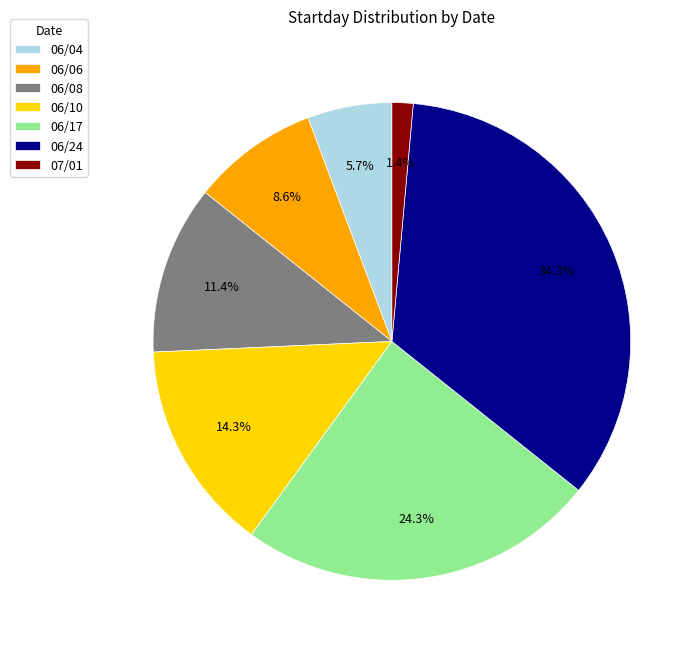

How many segments does this pie chart have?

7